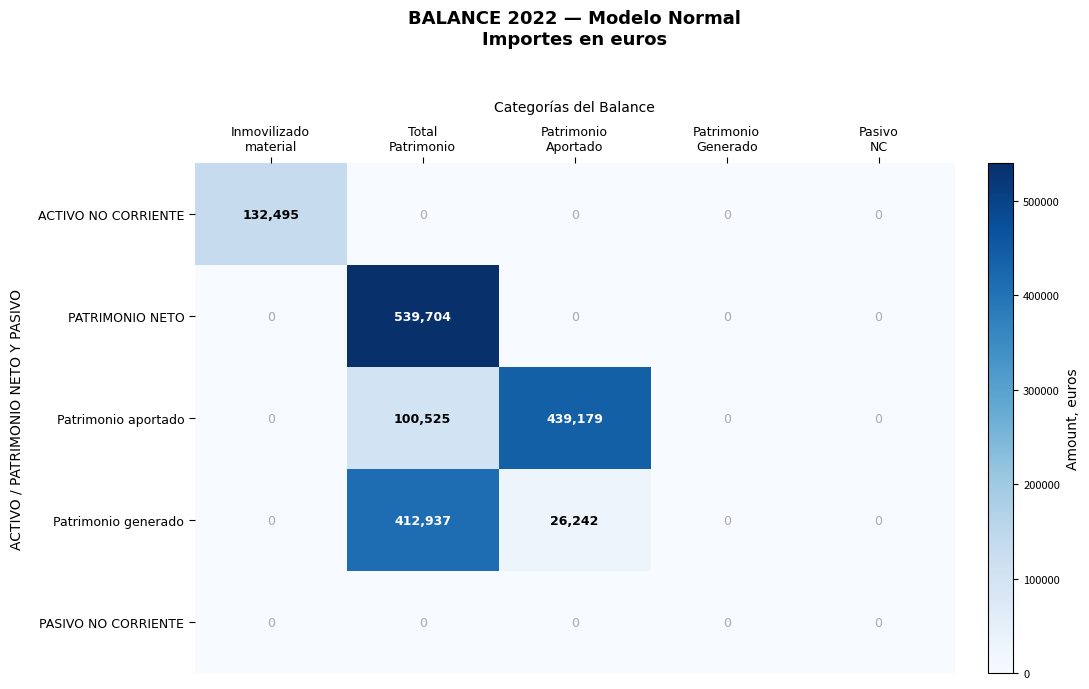

Rank the series by their maximum value, from lowest to highest.

PASIVO NO CORRIENTE, ACTIVO NO CORRIENTE, Patrimonio generado, Patrimonio aportado, PATRIMONIO NETO